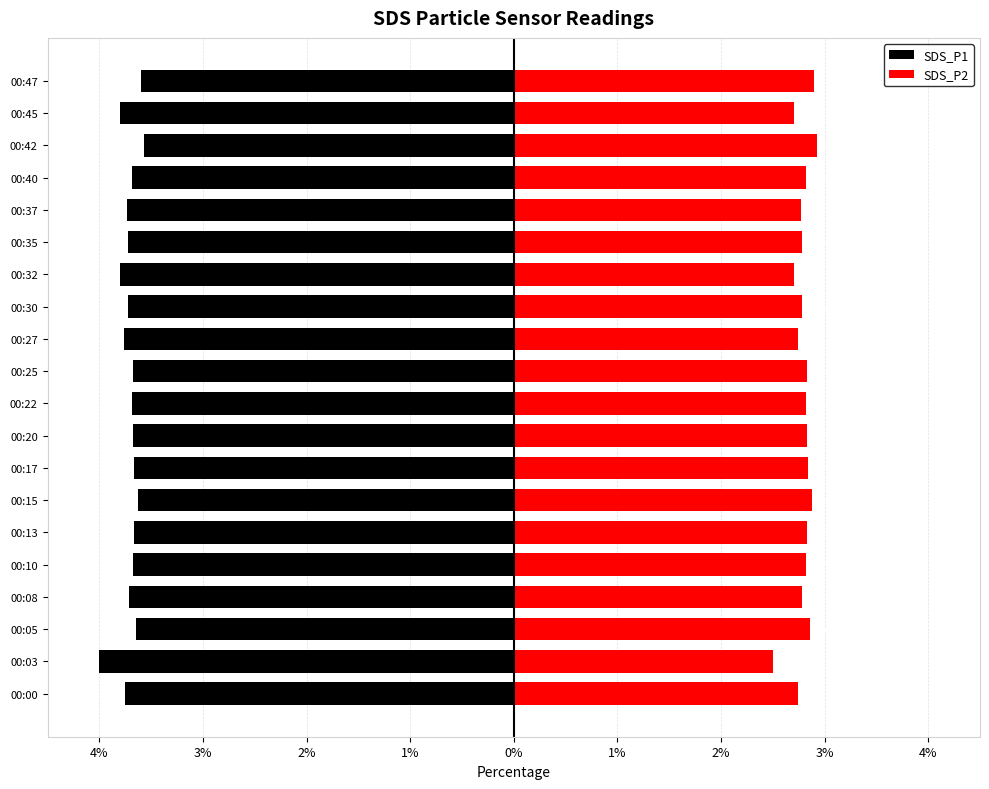

Reading right to left, extract all data points from this chart.

SDS_P1: -3.6	-3.8	-3.6	-3.7	-3.7	-3.7	-3.8	-3.7	-3.8	-3.7	-3.7	-3.7	-3.7	-3.6	-3.7	-3.7	-3.7	-3.6	-4.0	-3.8
SDS_P2: 2.9	2.7	2.9	2.8	2.8	2.8	2.7	2.8	2.7	2.8	2.8	2.8	2.8	2.9	2.8	2.8	2.8	2.9	2.5	2.7